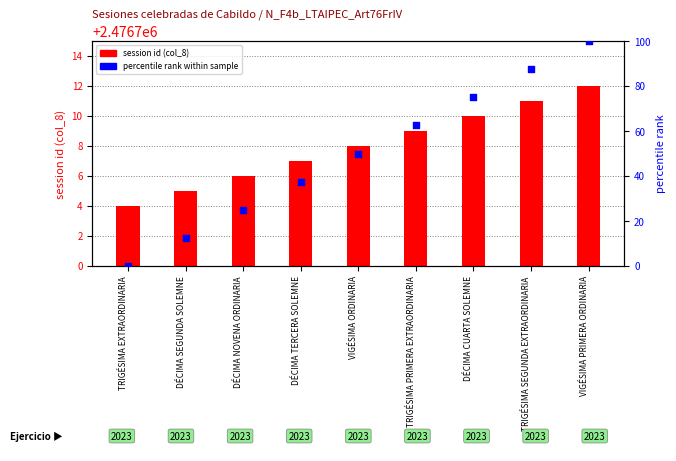

What is the total value across all series at TRIGÉSIMA PRIMERA EXTRAORDINARIA?

2476771.5